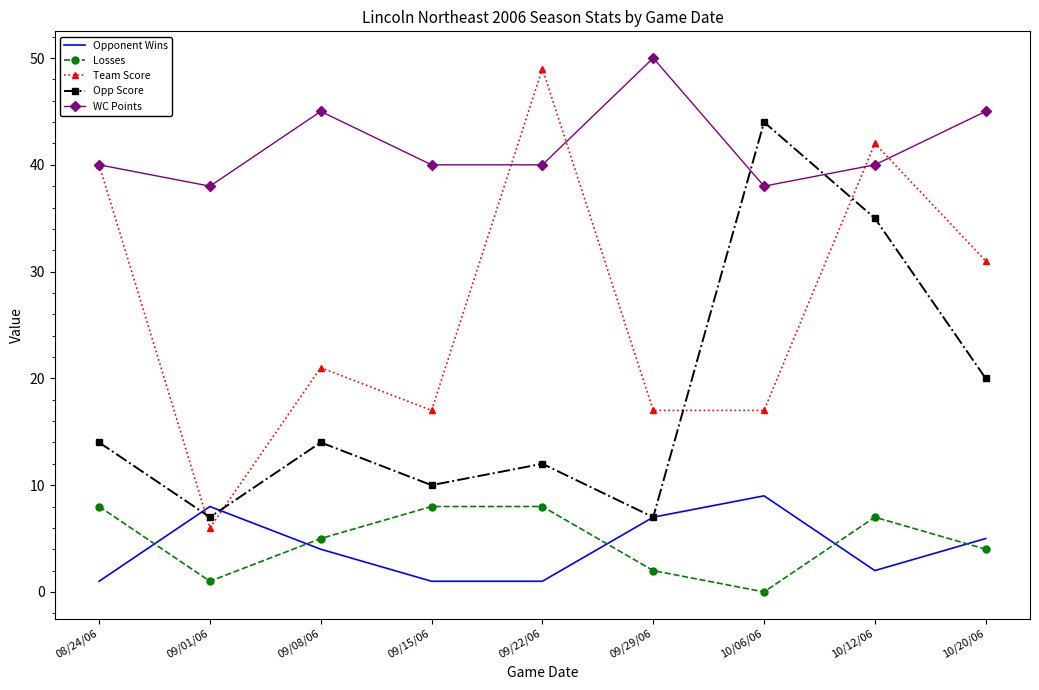

Rank the series at 09/22/06 from highest to lowest value.

Team Score, WC Points, Opp Score, Losses, Opponent Wins